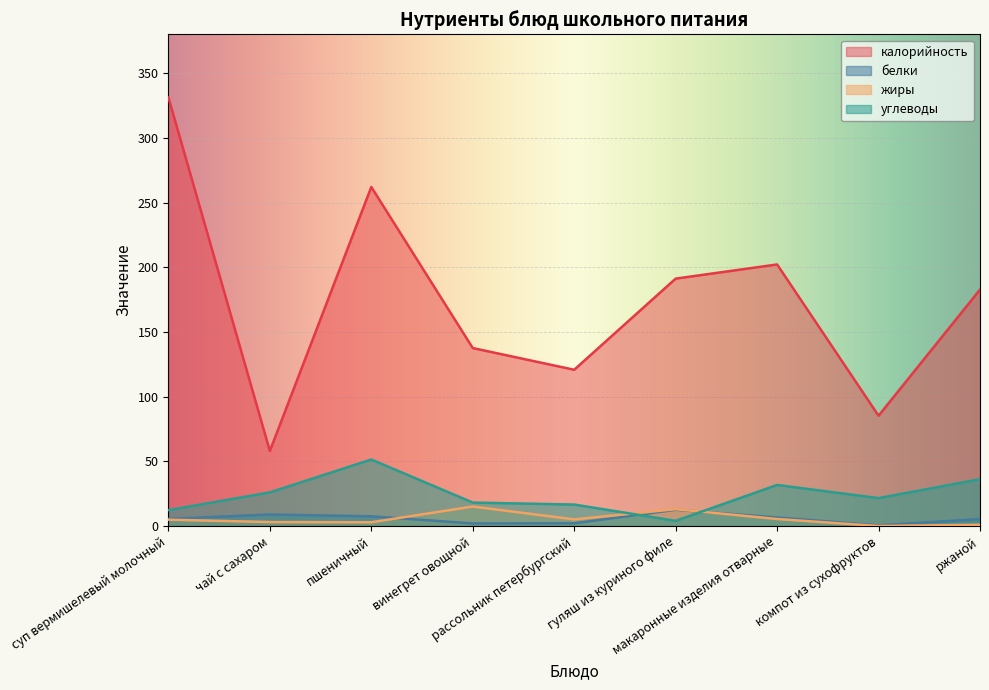

The жиры series shows 21.1 at винегрет овощной. True or false?

False